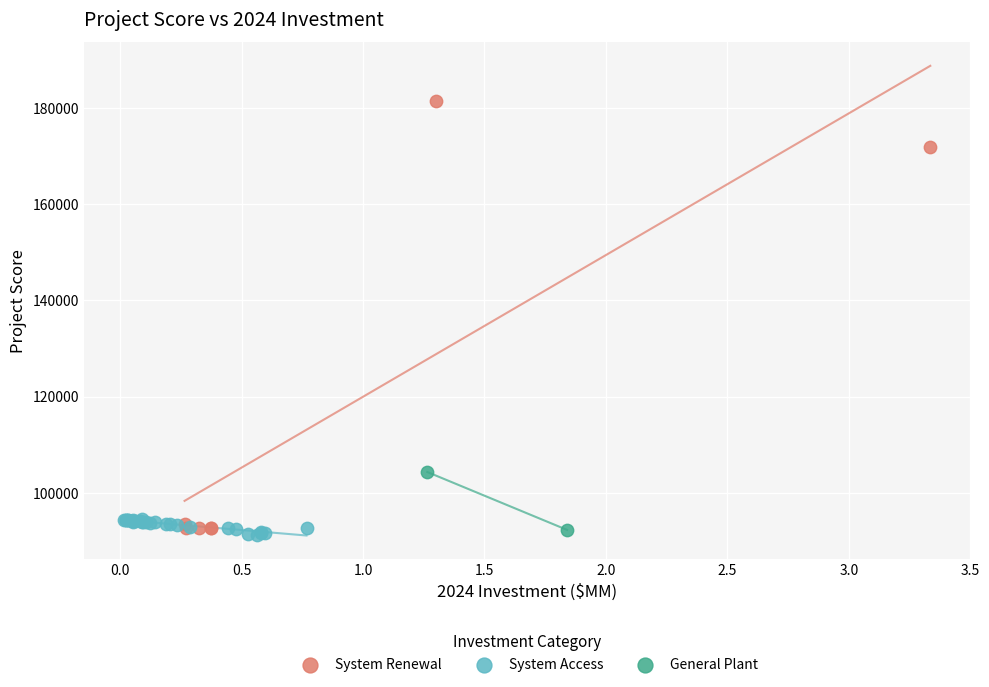

What are all the series names shown in the legend?

System Renewal, System Access, General Plant